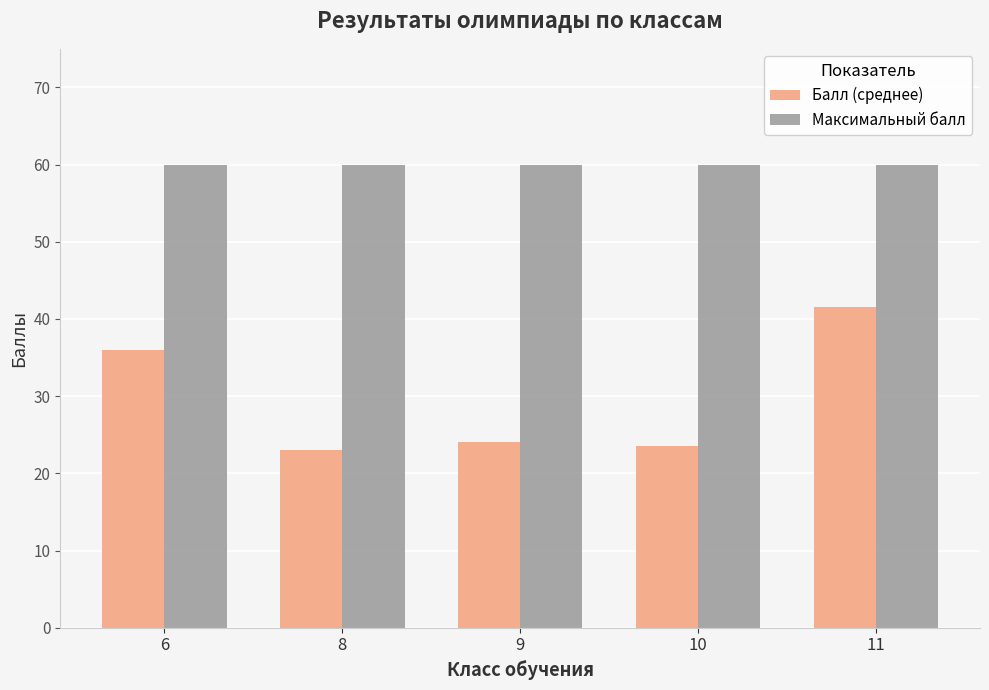

Reading right to left, what are all the values shown in this chart?

Балл (среднее): 41.5	23.5	24.0	23.0	36.0
Максимальный балл: 60.0	60.0	60.0	60.0	60.0